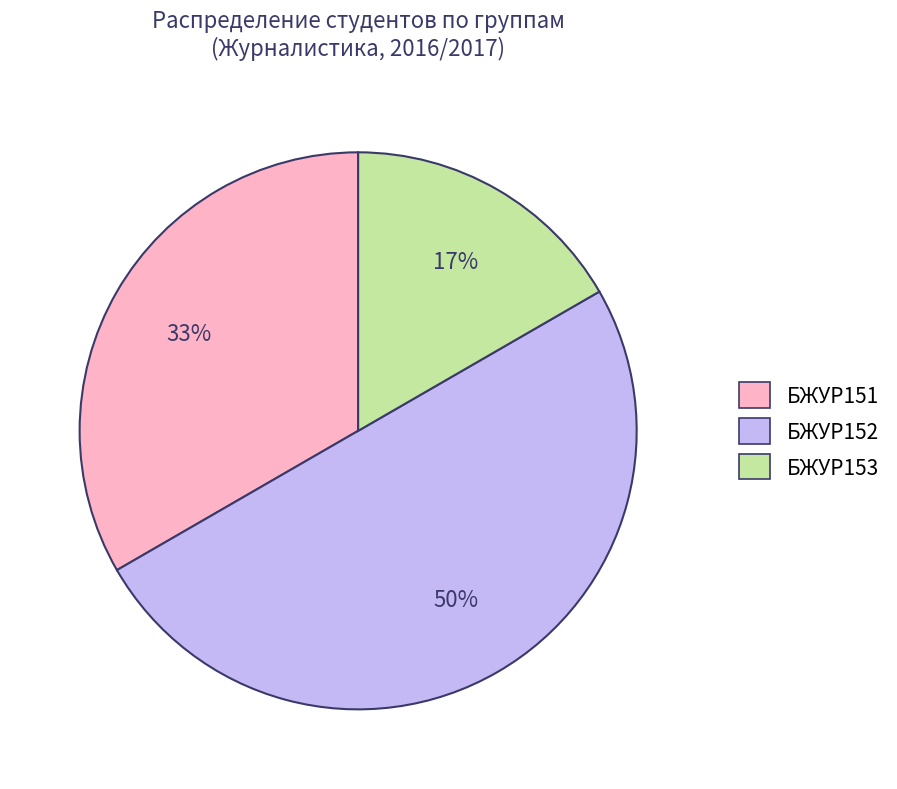

To the nearest percent, what is the difference between the largest and smallest slice percentages?

33%